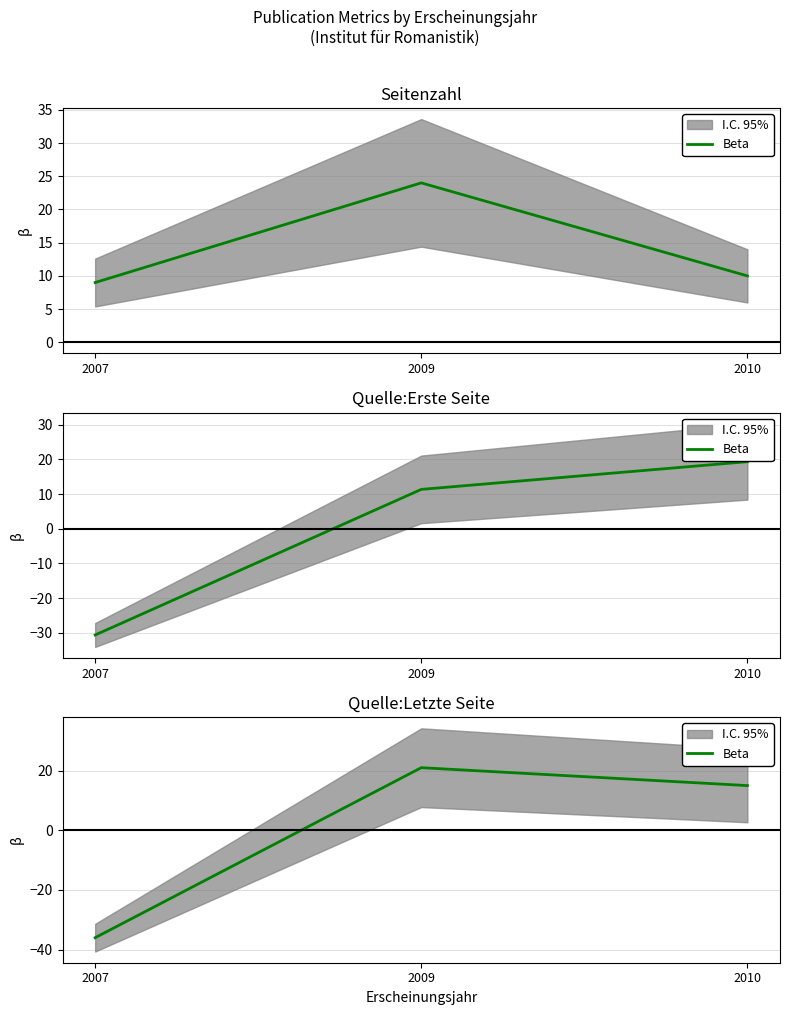

How many negative values are there?

1